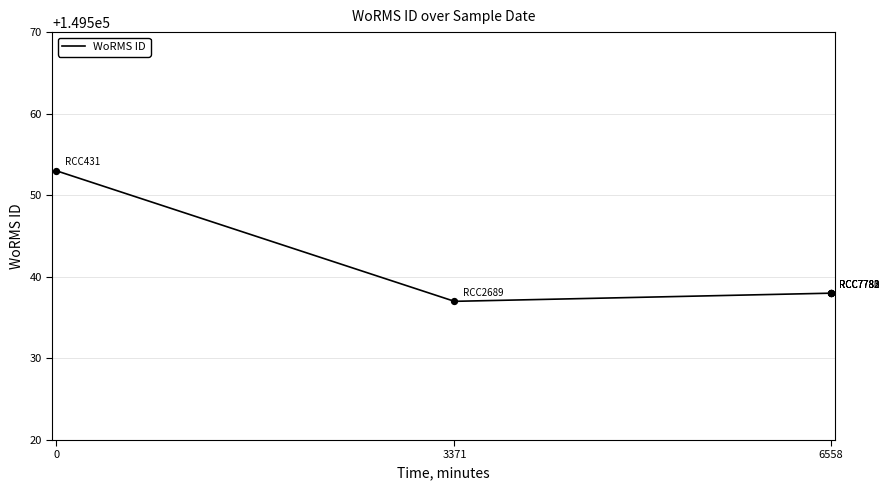

What is the change in value from 3371 to 3?

+1